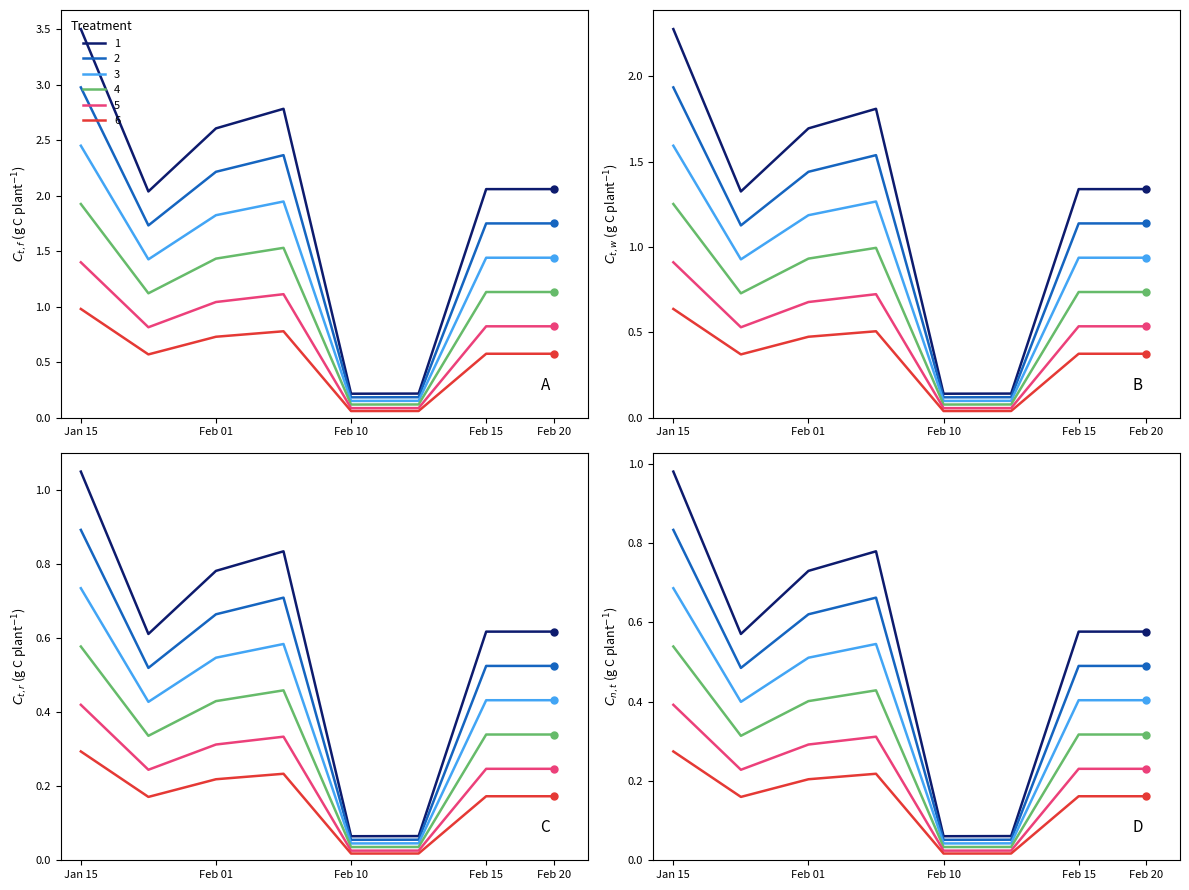

What is the value of the 7th point from the left?

2.1